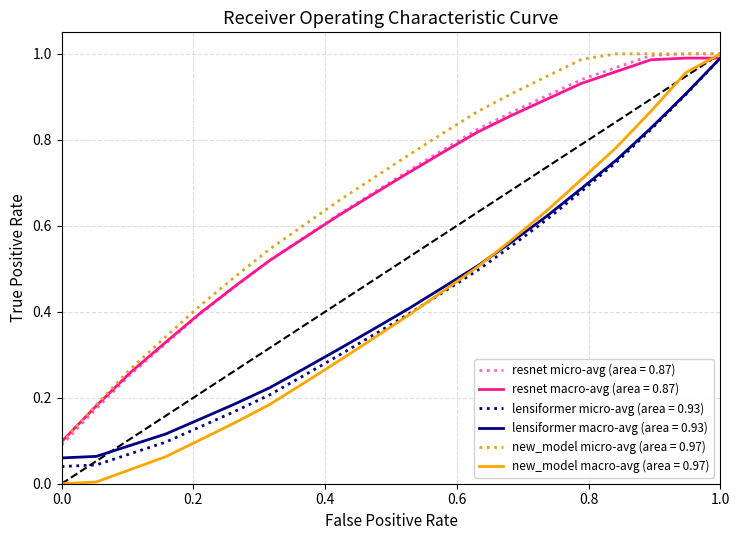

Which series has the largest range (max minus min)?

new_model macro-avg (area = 0.97)